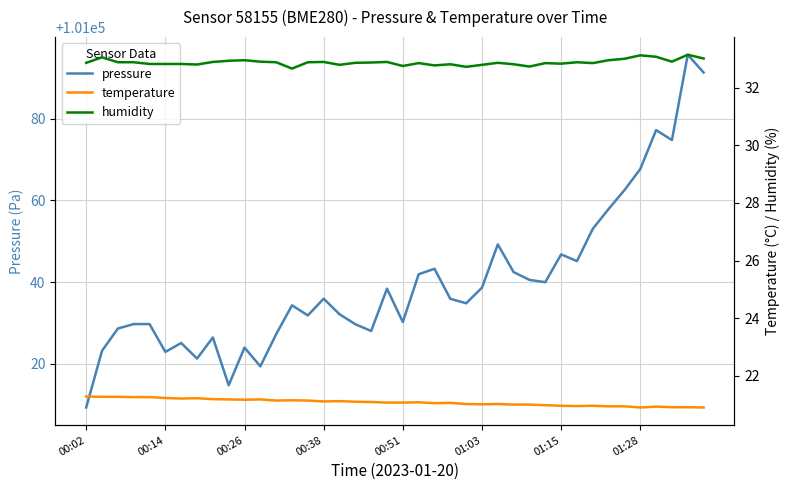

How many lines are shown in the chart?

3